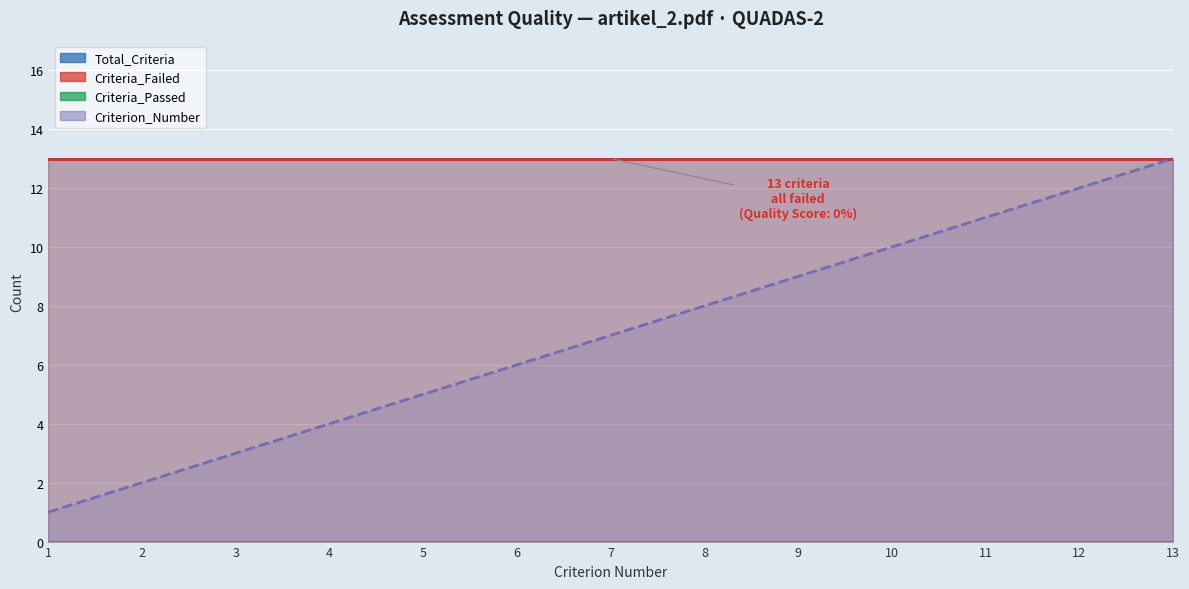

At which category is the sum across all series the highest?

13